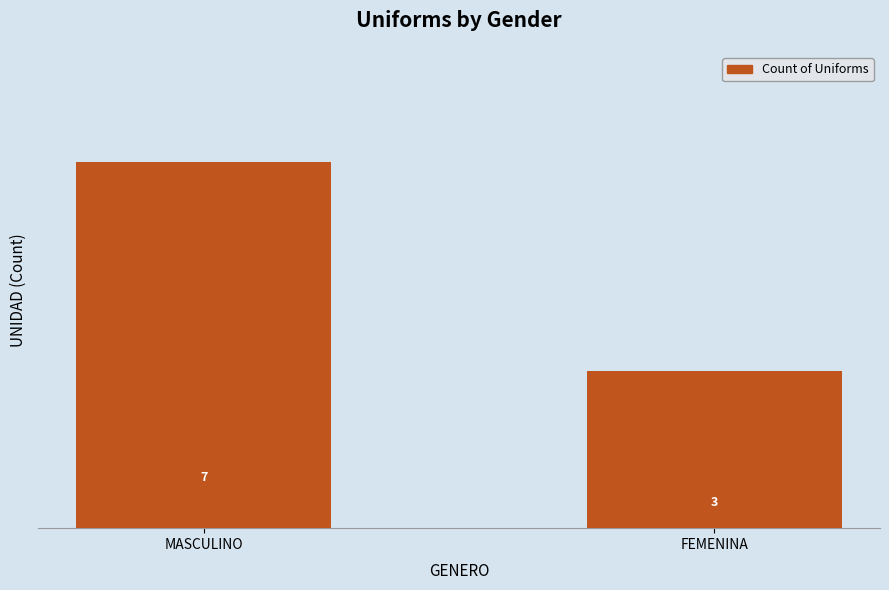

How many bars are there in total?

2